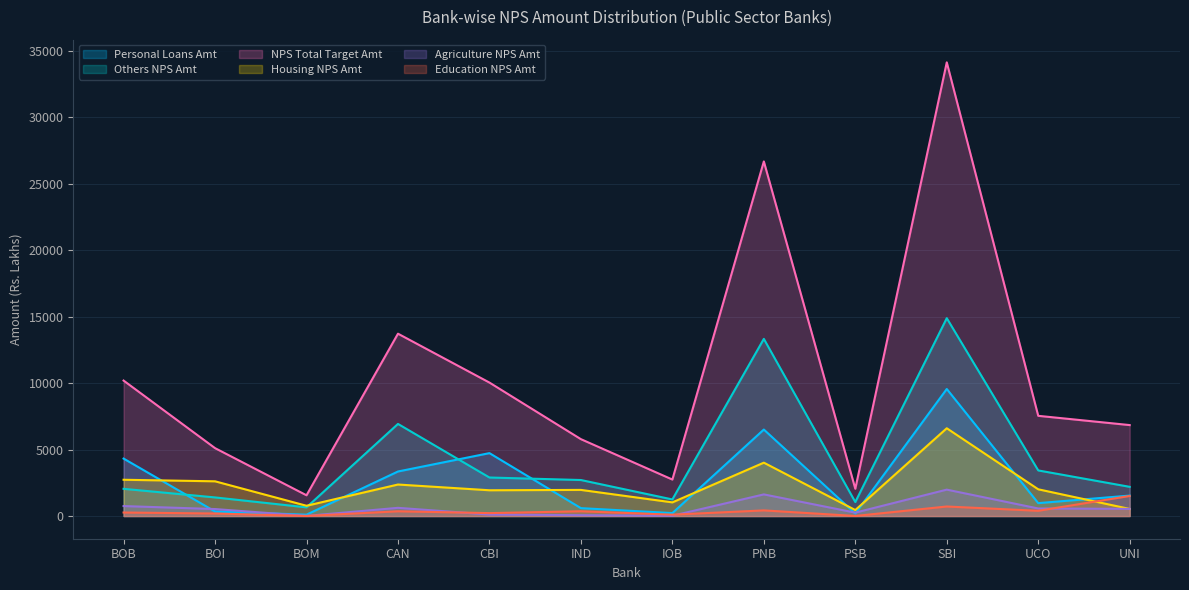

What is the maximum value shown in the chart?

34129.7